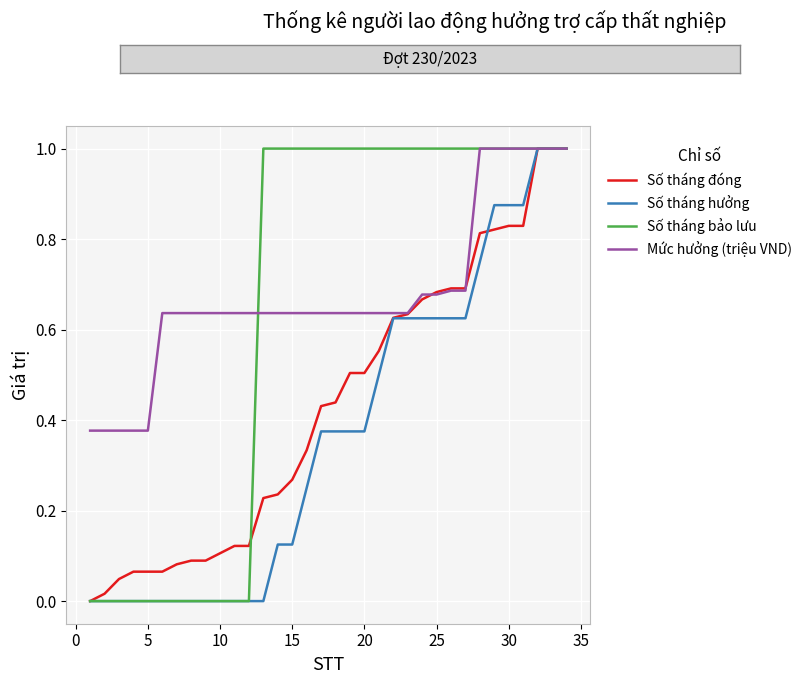

What is the highest value of the Số tháng hưởng series?

1.0